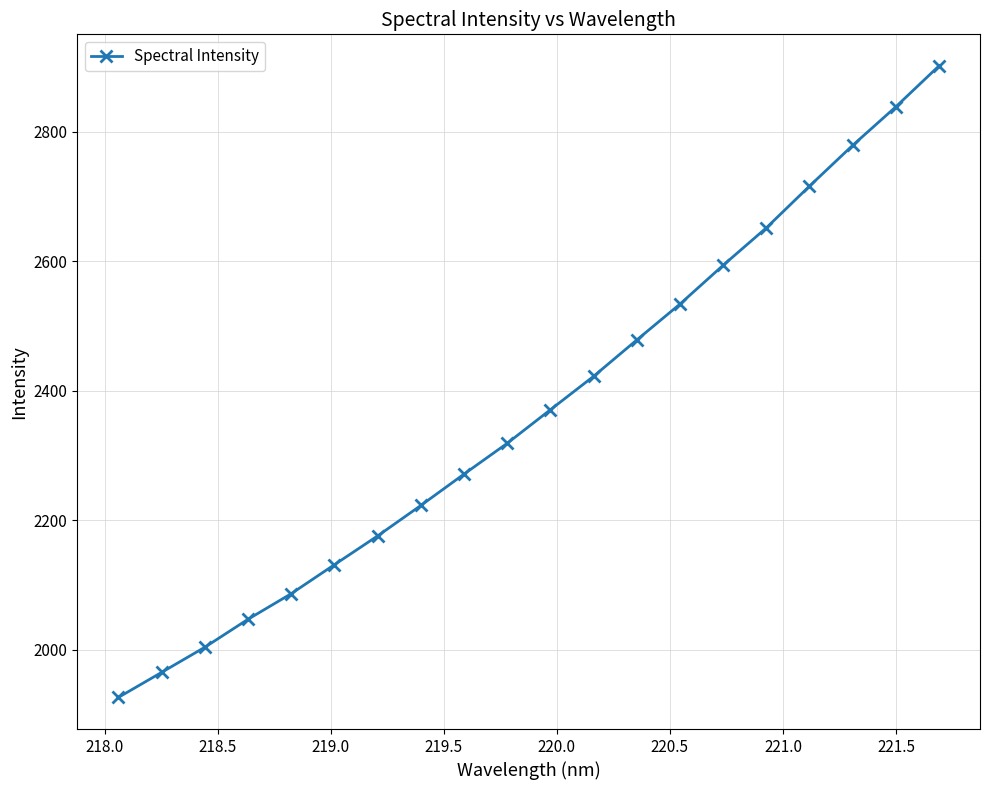

What is the difference between the maximum and second lowest values?

937.0